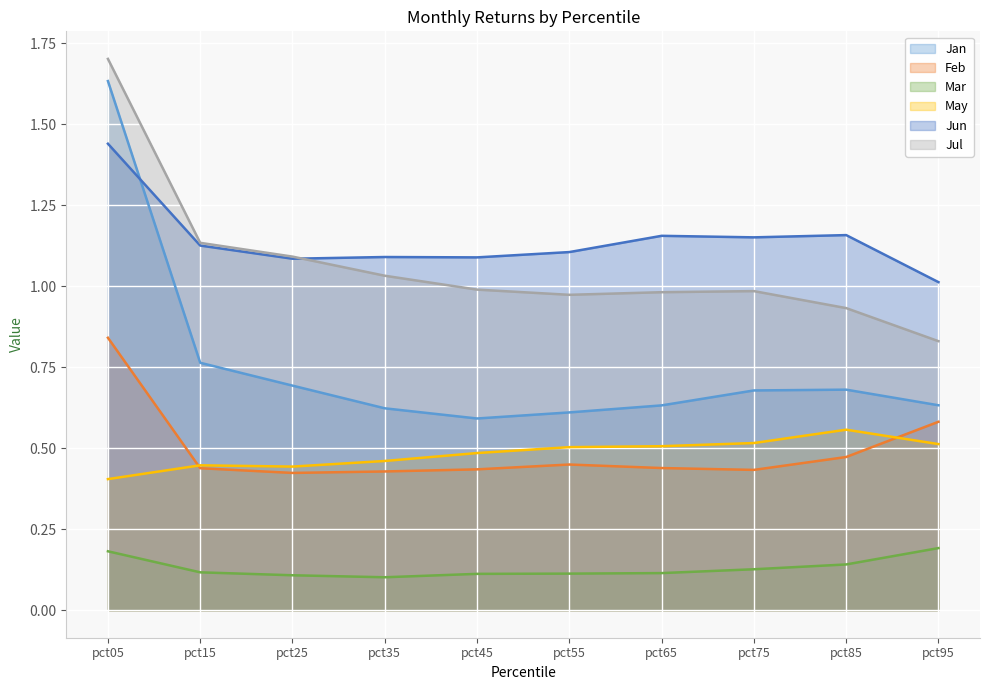

Which category has the lowest value in the Jun series?

pct95